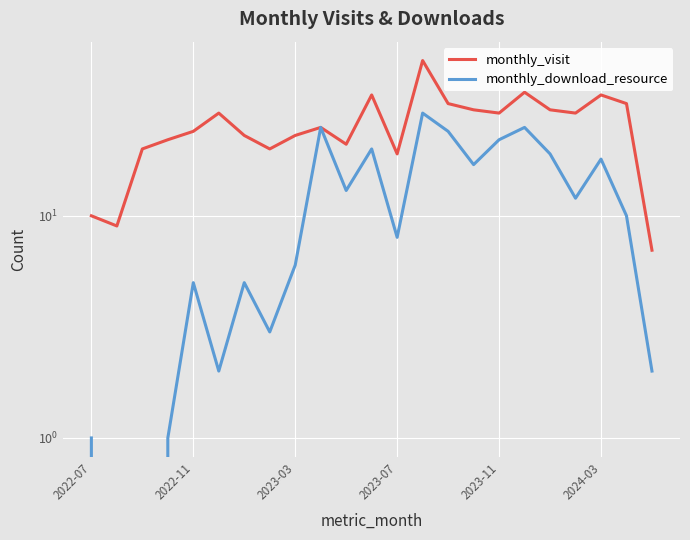

What is the difference between the maximum and minimum values in the monthly_download_resource series?

29